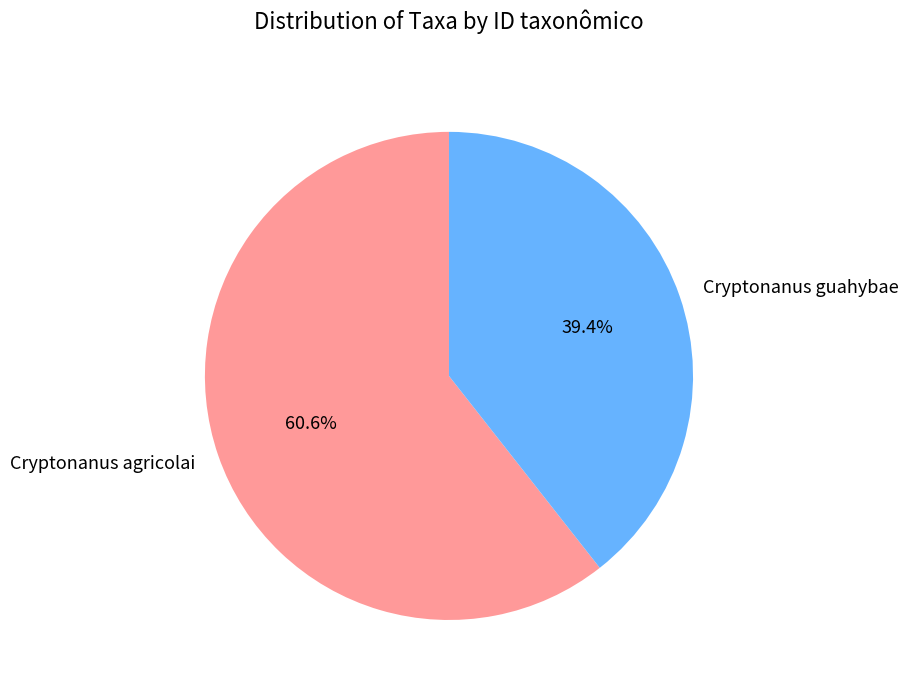

Is there any slice that represents more than half of the pie?

Yes